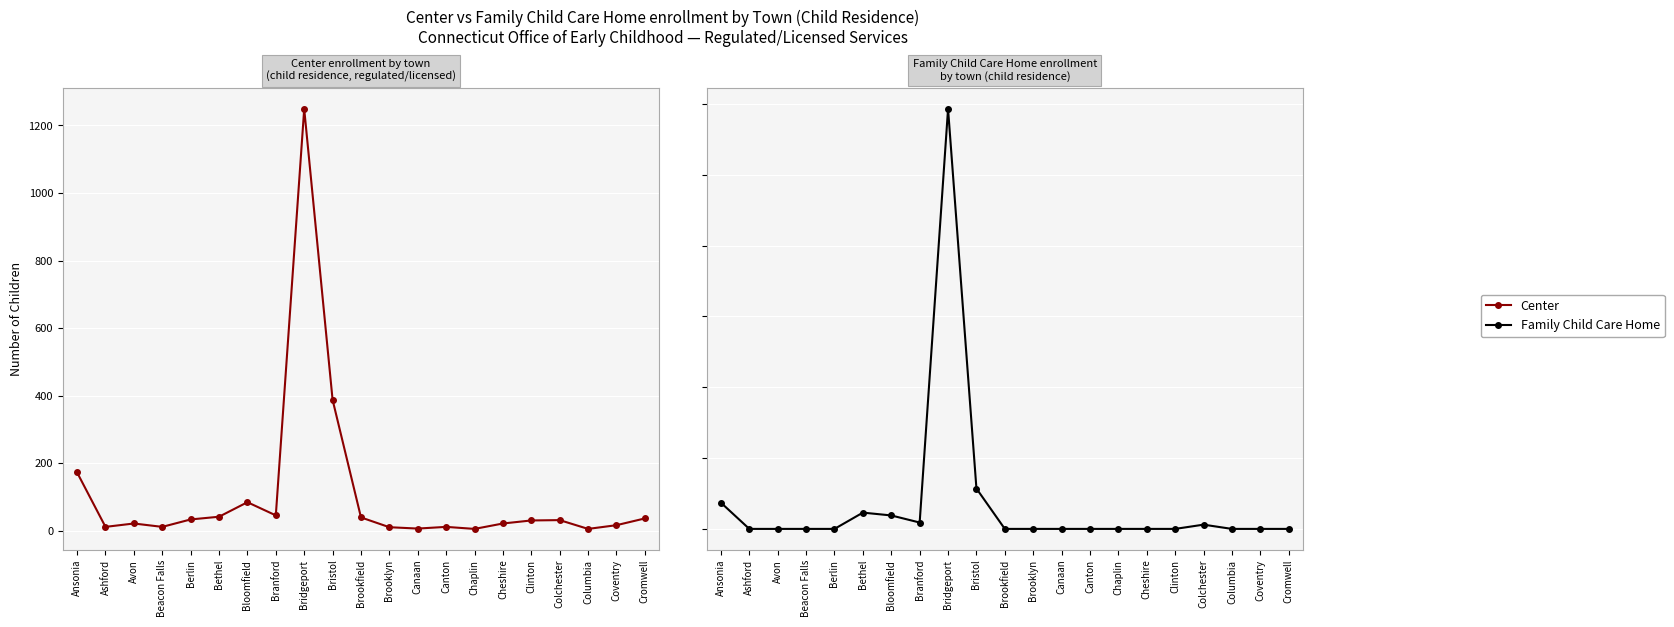

Is it true that Center equals 12 at Beacon Falls?

True